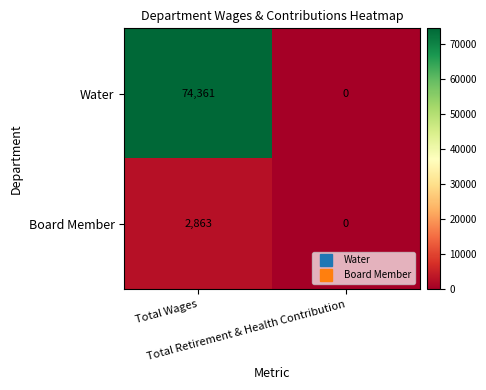

What is the difference between the maximum and minimum values in the Board Member series?

2863